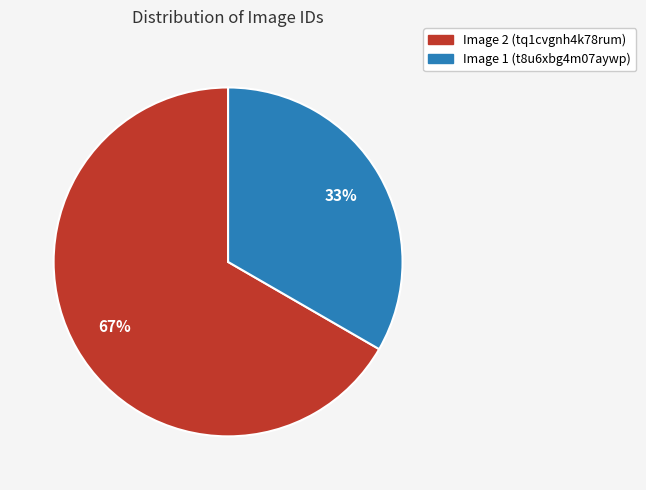

How many segments does this pie chart have?

2